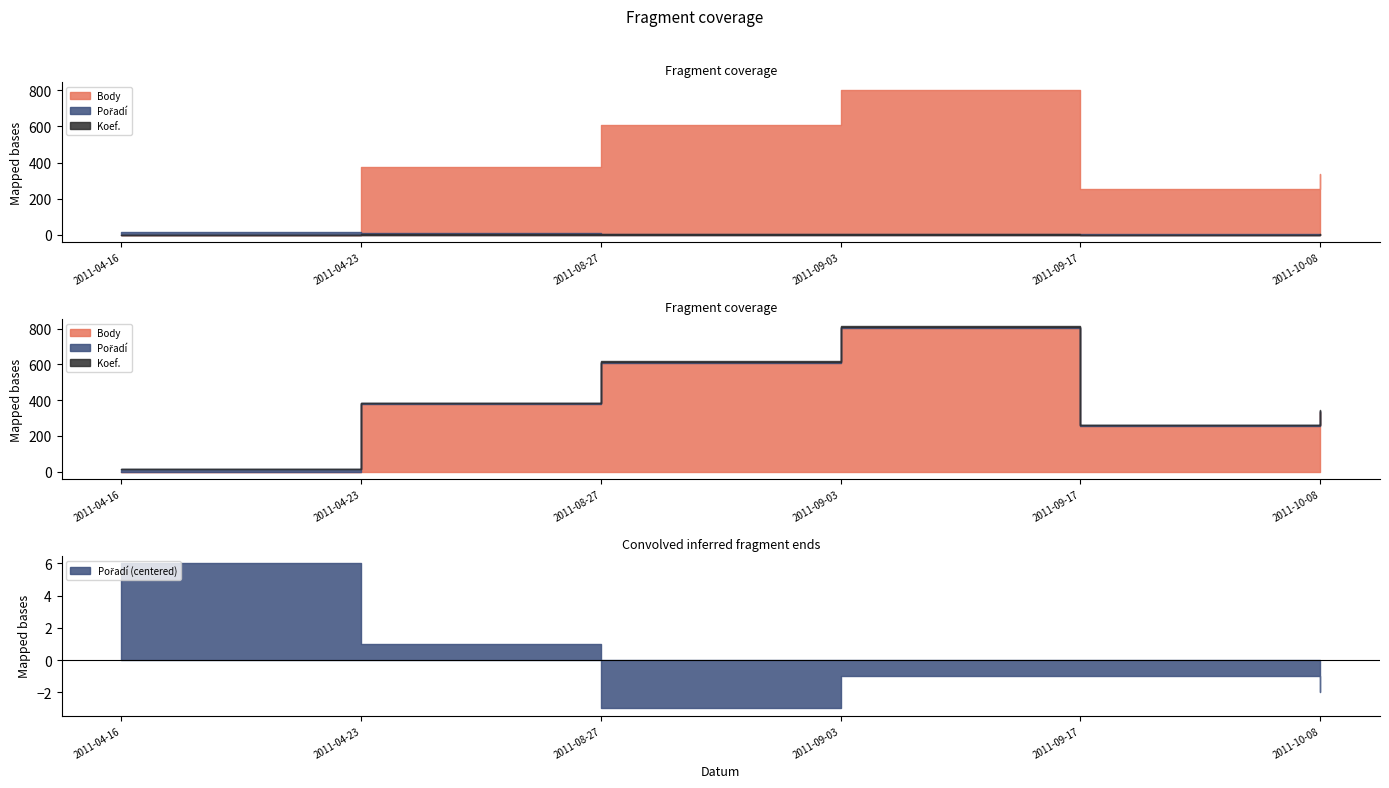

True or false: Body has more than 0 interior local peaks.

True